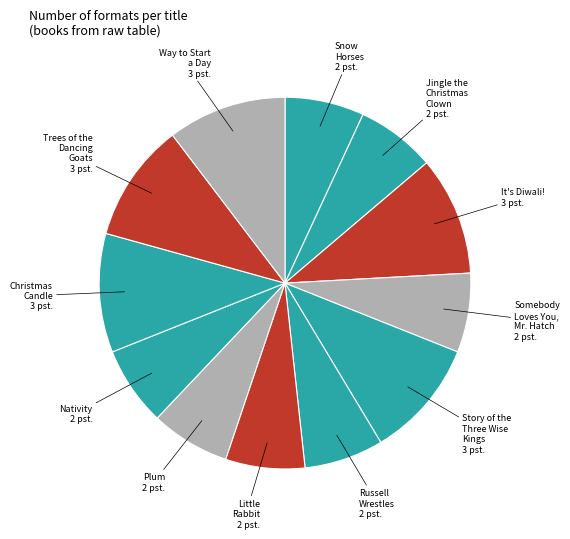

How many slices are in this pie chart?

12